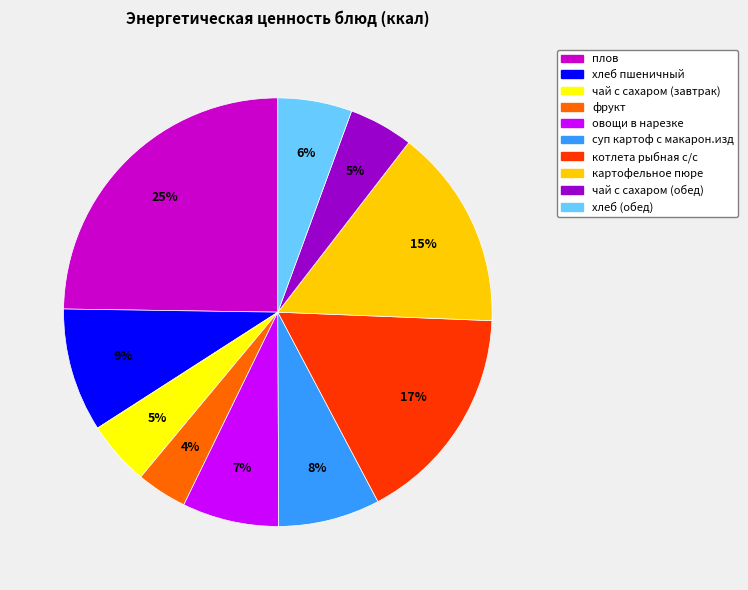

Is it true that суп картоф с макарон.изд is 20% of the pie?

False